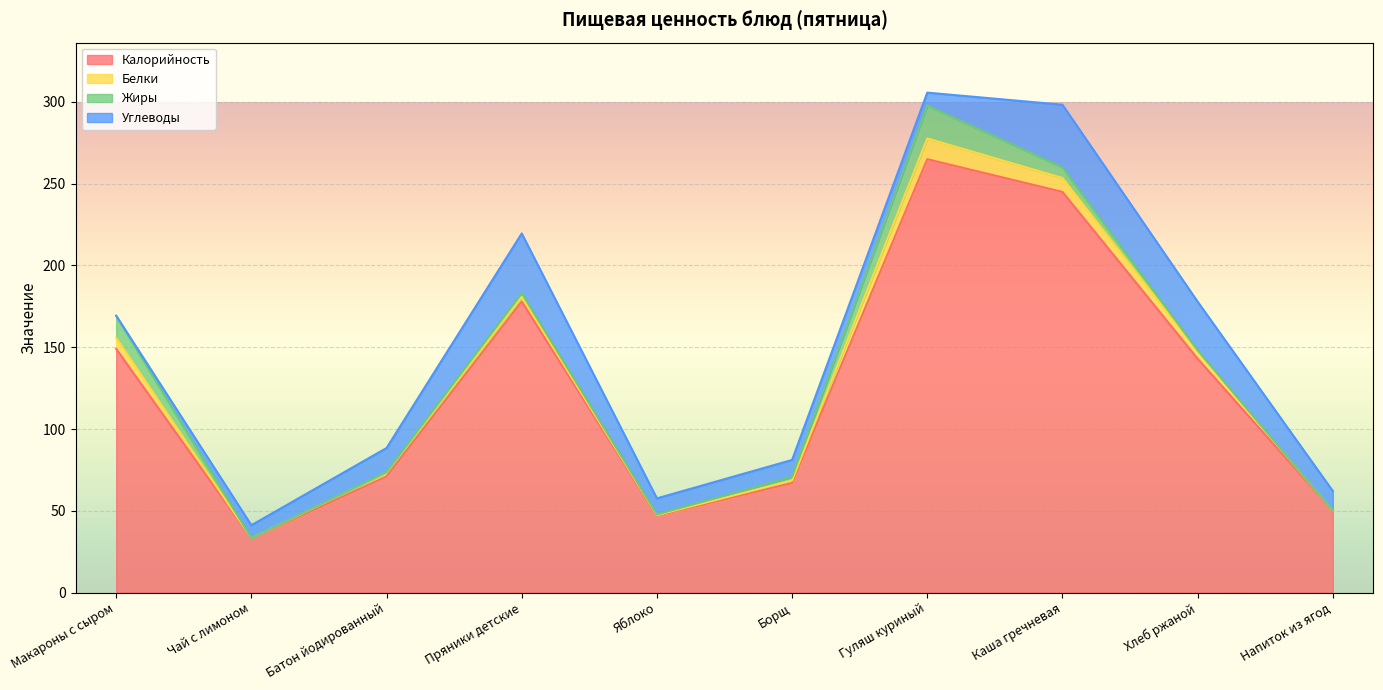

What is the difference between the maximum and second lowest values in the Углеводы series?

30.4